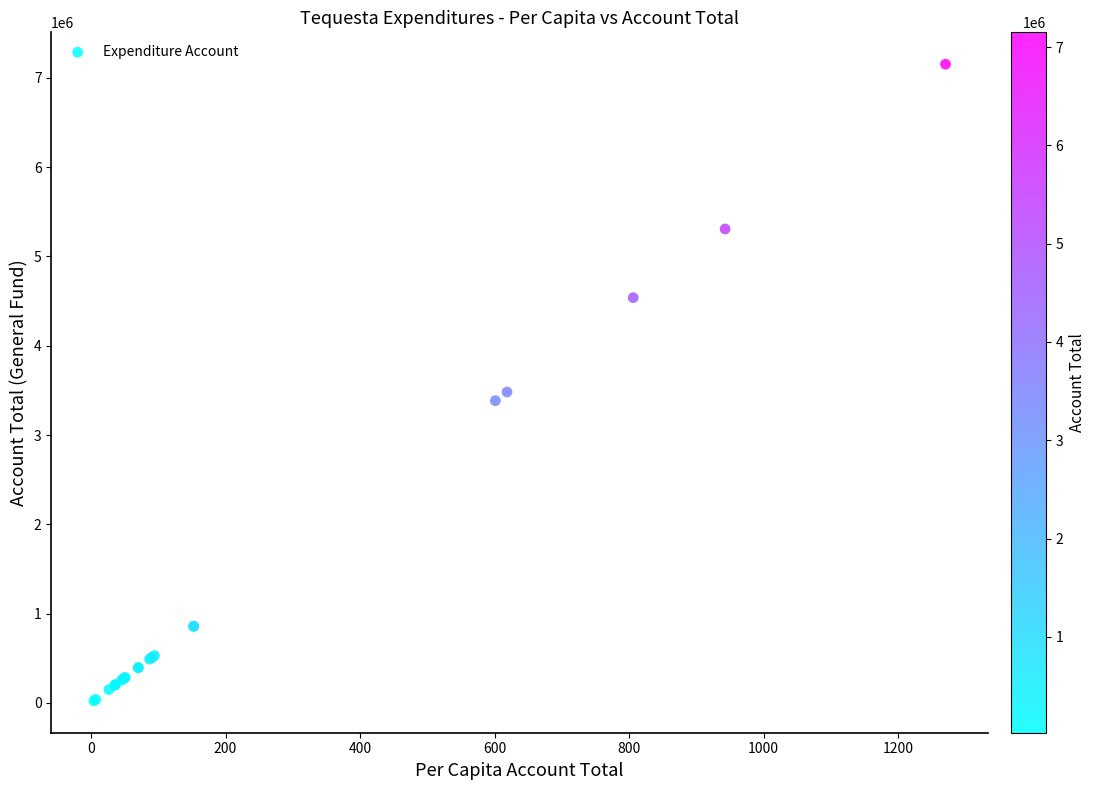

What Y value in the scatter plot is closest to 3587513?

3481489